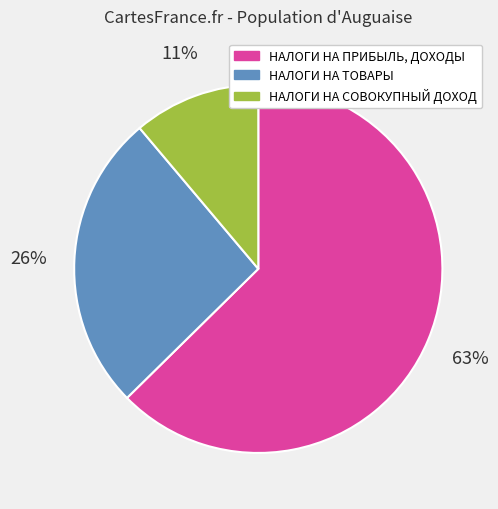

Which category has the smallest portion of the pie?

НАЛОГИ НА СОВОКУПНЫЙ ДОХОД